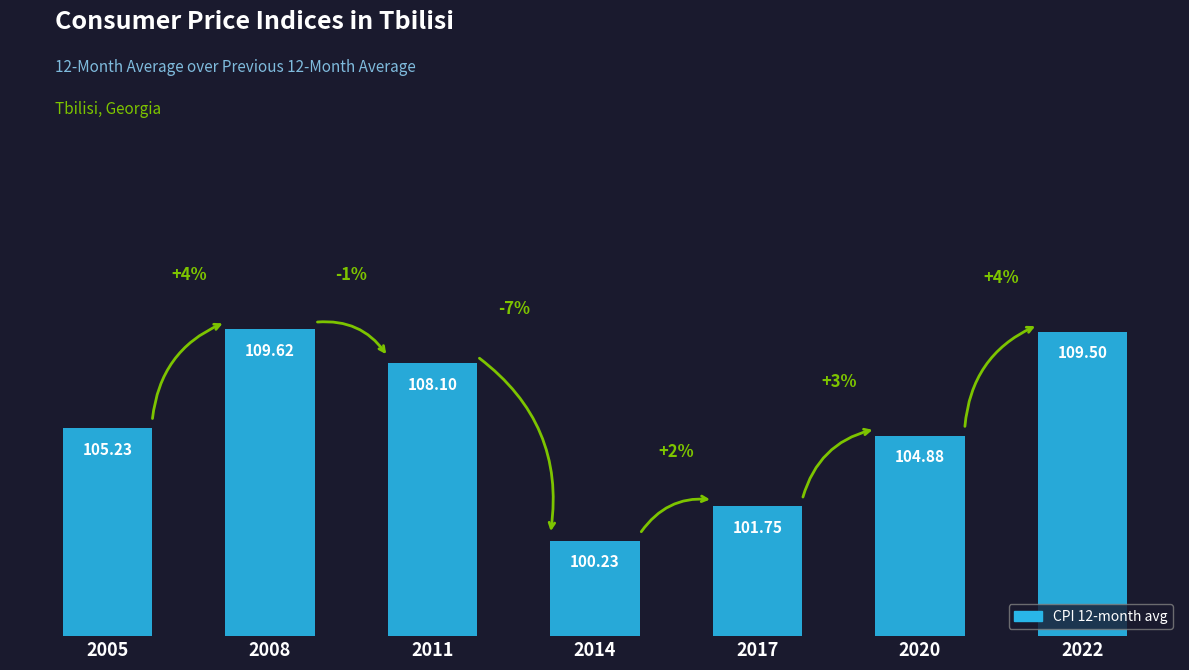

What is the difference between the maximum and minimum values?

9.4